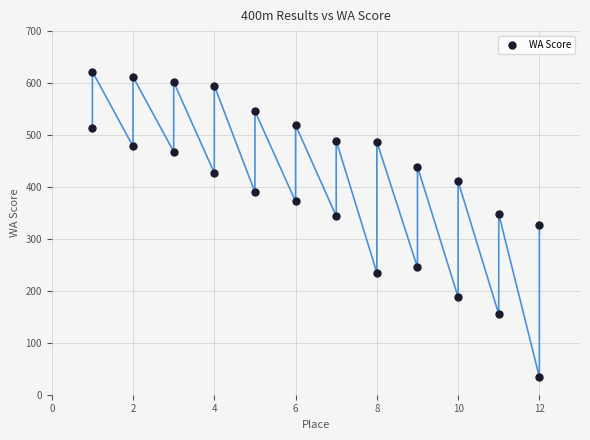

What is the range of X values (max minus min)?

11